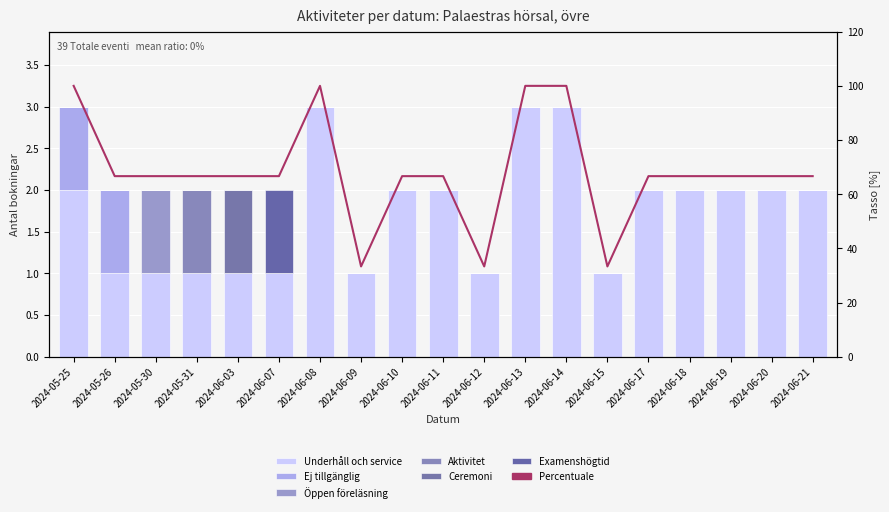

What is the label of the 6th bar from the left?

2024-06-07